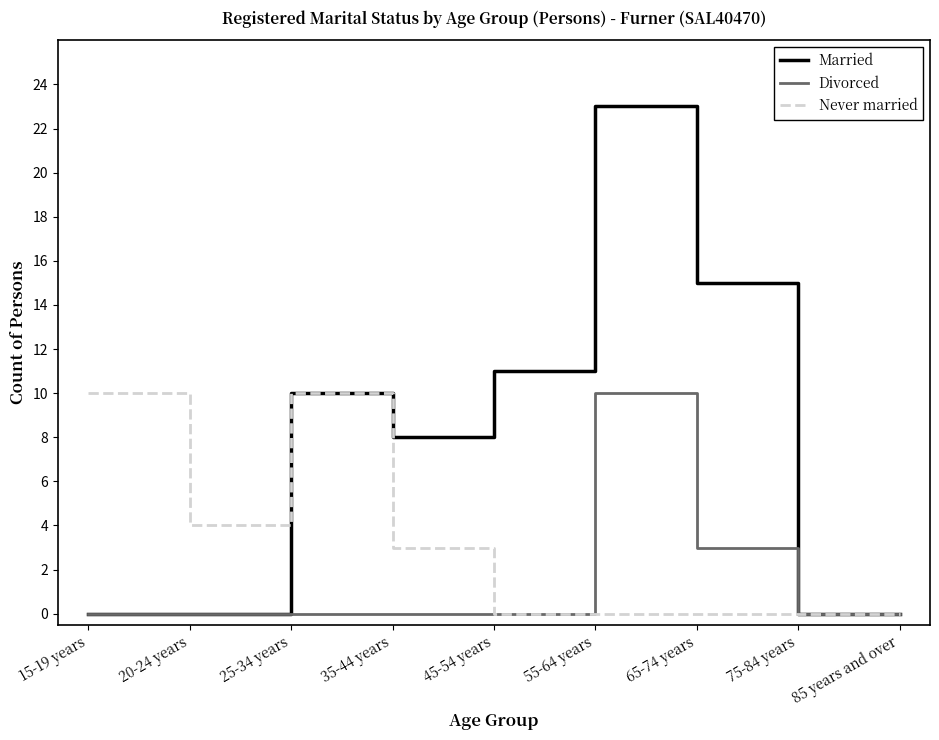

What position from the left is 85 years and over?

9